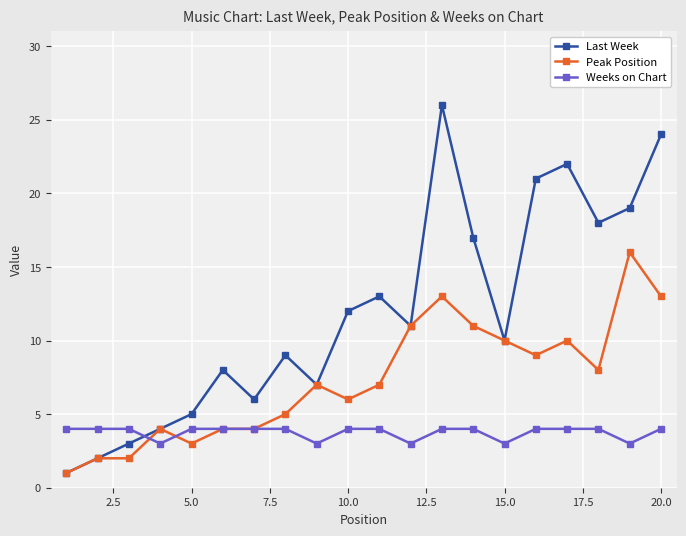

How many intersections are there between Last Week and Weeks on Chart?

1